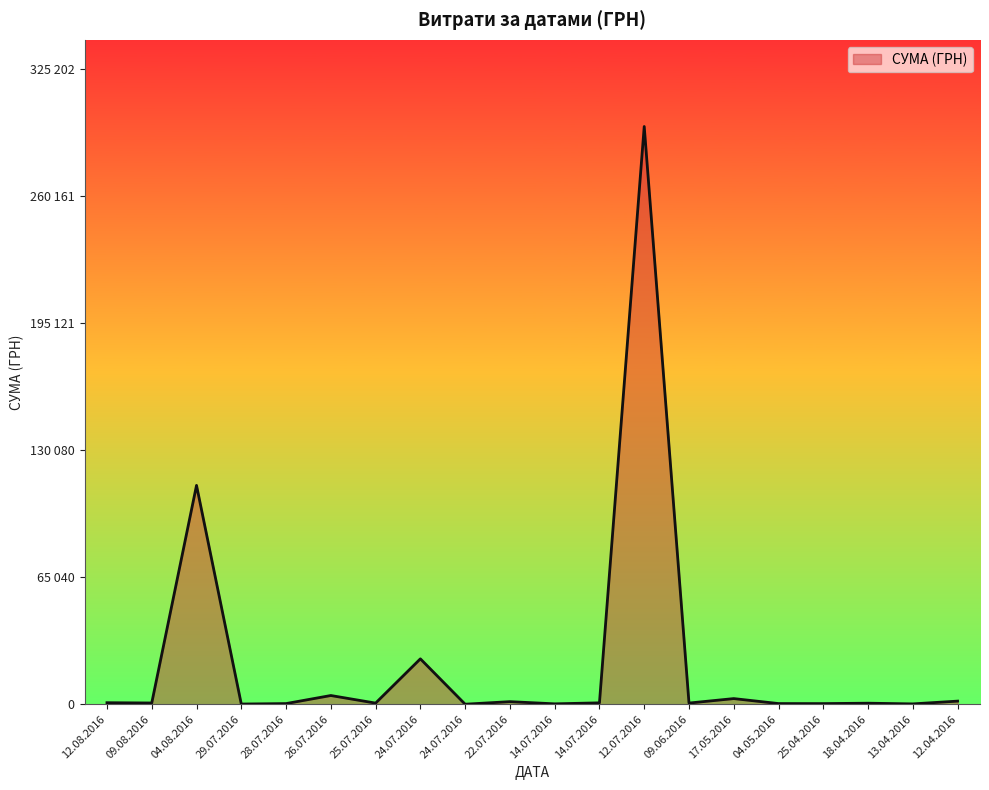

Where is the first local minimum?

09.08.2016